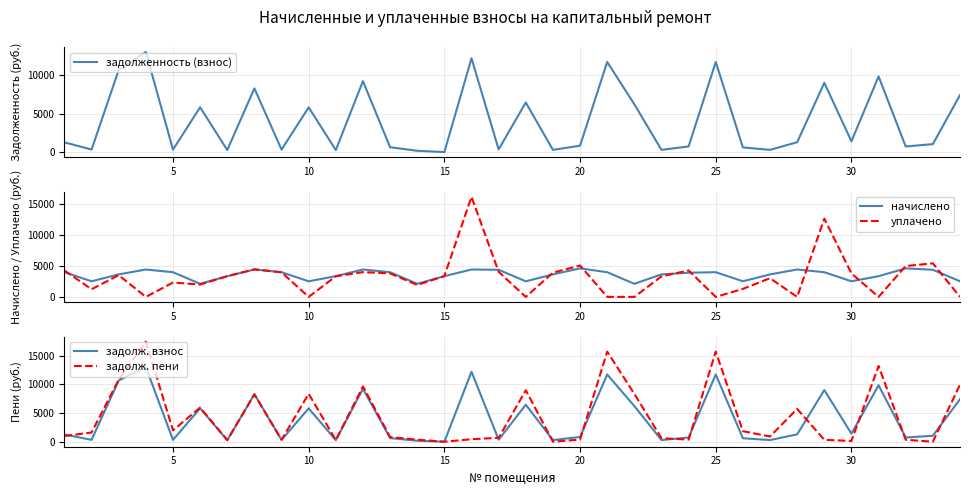

How many categories are shown in the chart?

34